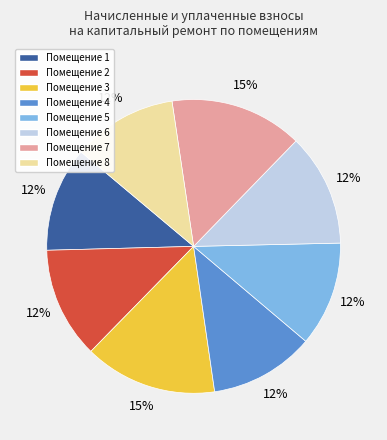

How many segments does this pie chart have?

8